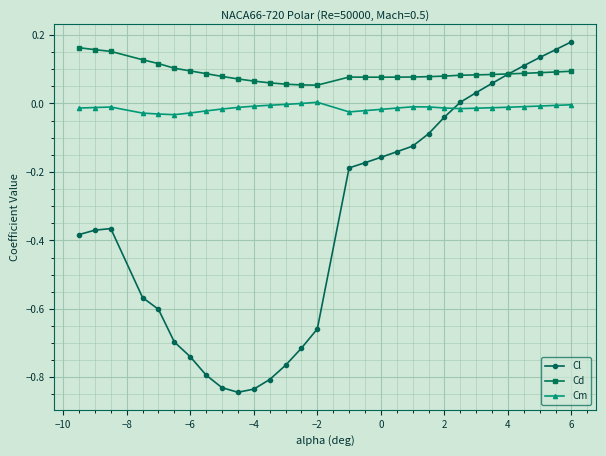

List the series in order of their overall mean, lowest first.

Cl, Cm, Cd